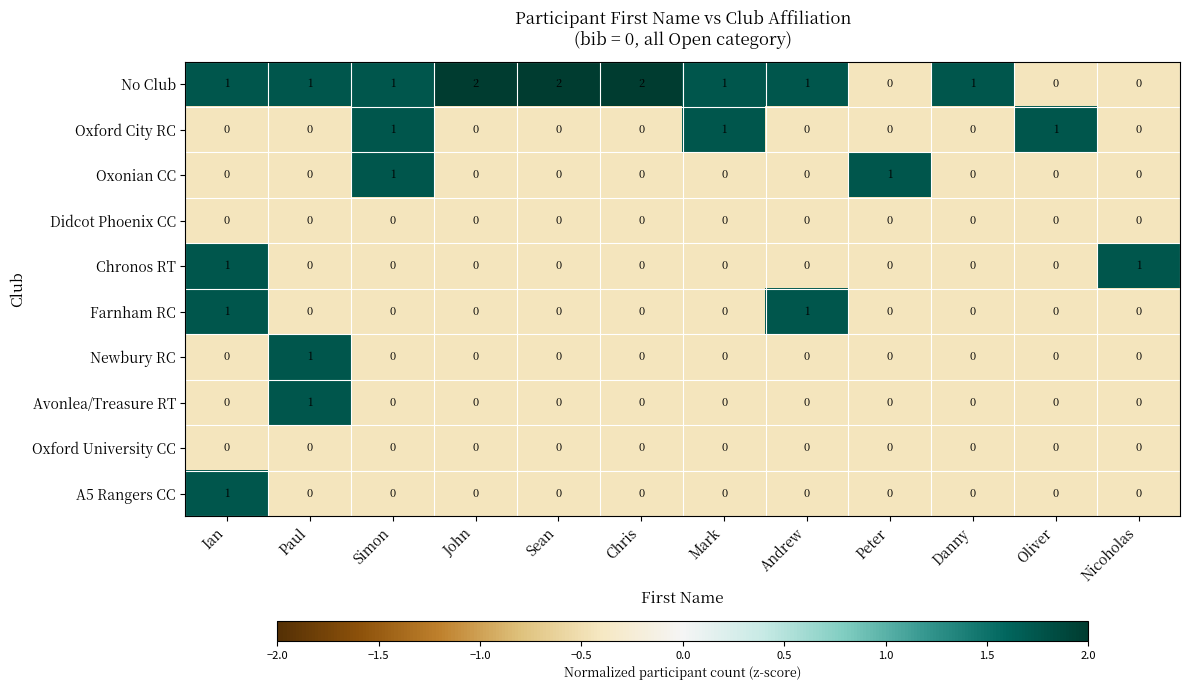

The Newbury RC series shows 0 at Simon. True or false?

True